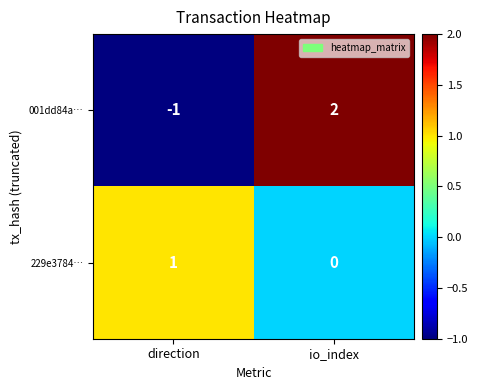

Between direction and io_index, which series saw the biggest shift?

001dd84a…